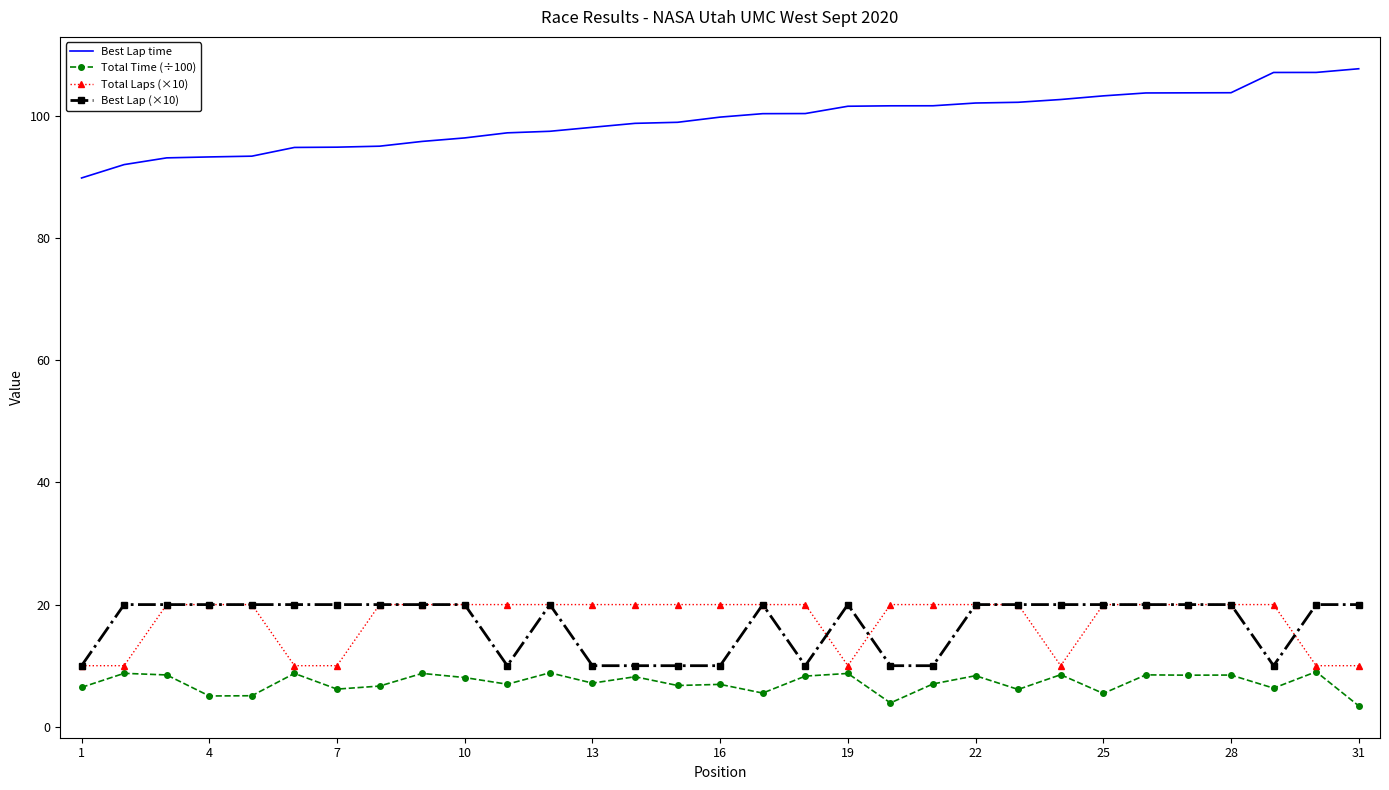

What is the greatest value displayed?

107.7